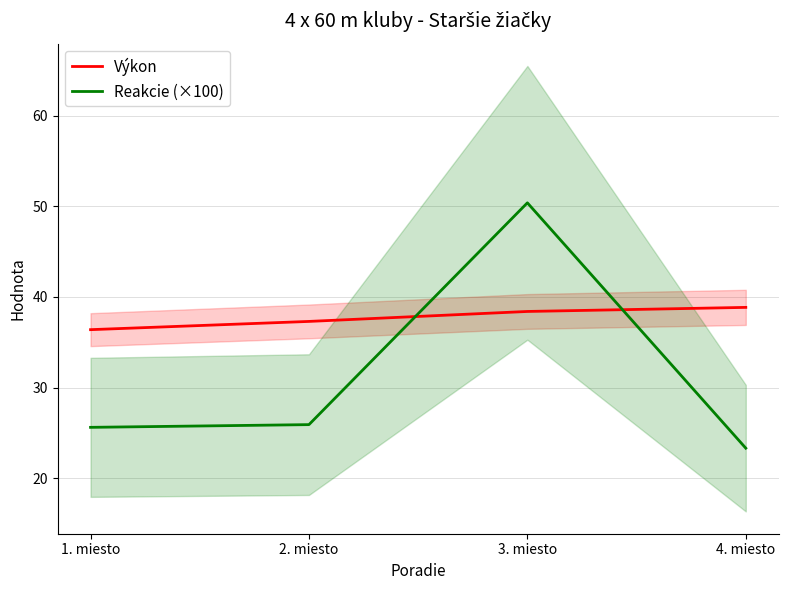

Rank the categories by Reakcie (×100) value from lowest to highest.

4. miesto, 1. miesto, 2. miesto, 3. miesto